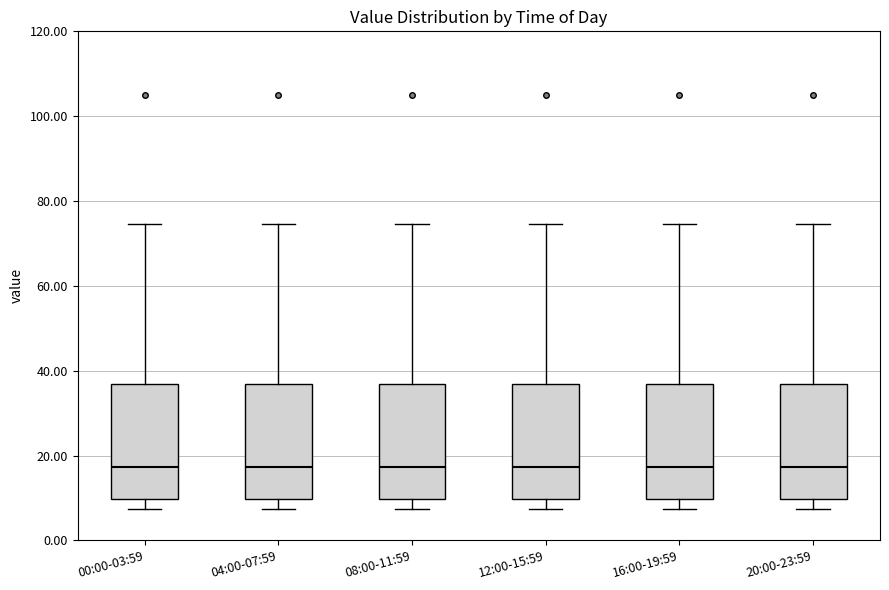

Where does the upper whisker of the box for 08:00-11:59 end on the y-axis? The values are not printed on the chart, so give them approximately, as read against the axis.

74